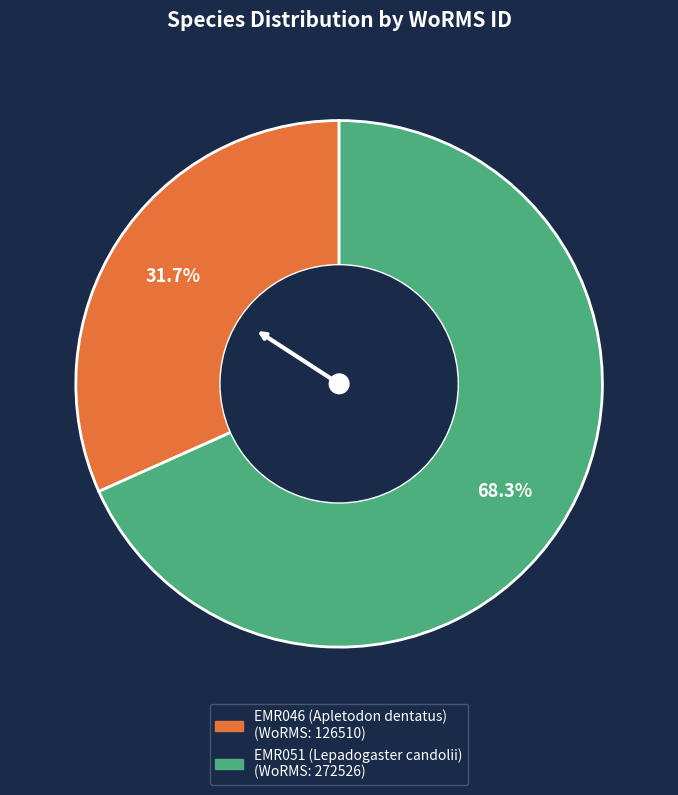

What is the majority slice?

EMR051 (Lepadogaster candolii)